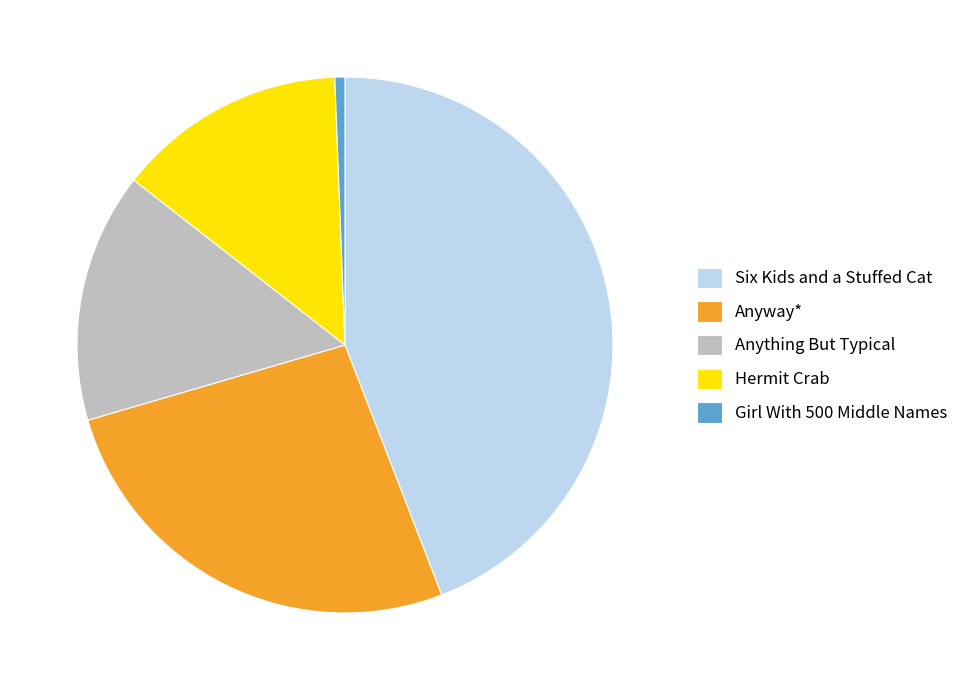

Which category has the biggest portion of the pie?

Six Kids and a Stuffed Cat